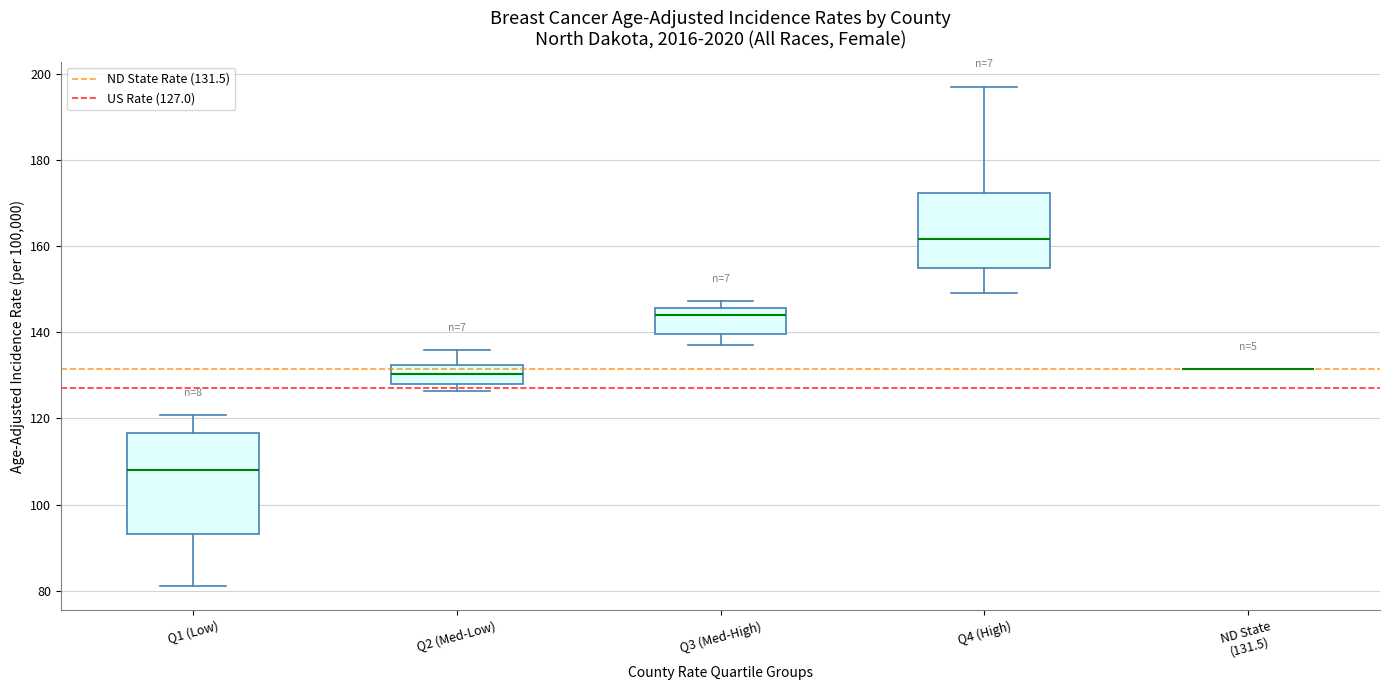

Reading left to right, read every box against the y-axis: the position of its median line, the range the box covers, and the ends of its whiskers. The values are not printed on the chart, so give them approximately, as read against the axis.

Q1 (Low): median 108, box 94 to 116, whiskers 82 to 120
Q2 (Med-Low): median 130, box 128 to 132, whiskers 126 to 136
Q3 (Med-High): median 144, box 140 to 146, whiskers 138 to 148
Q4 (High): median 162, box 156 to 172, whiskers 150 to 198
ND State (131.5): box collapsed to a line at 132, whiskers 132 to 132